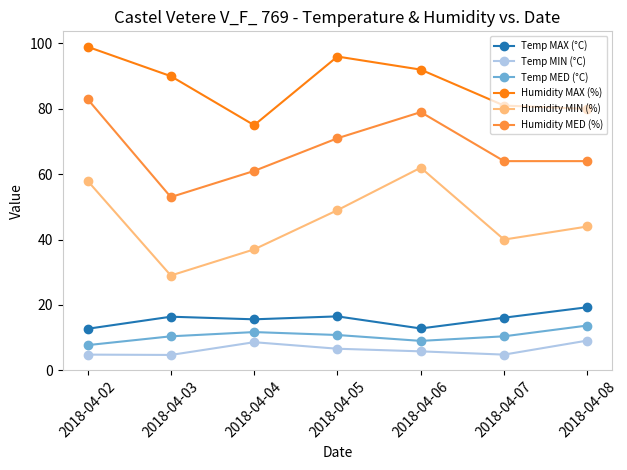

Rank the series by their maximum value, from highest to lowest.

Humidity MAX (%), Humidity MED (%), Humidity MIN (%), Temp MAX (°C), Temp MED (°C), Temp MIN (°C)